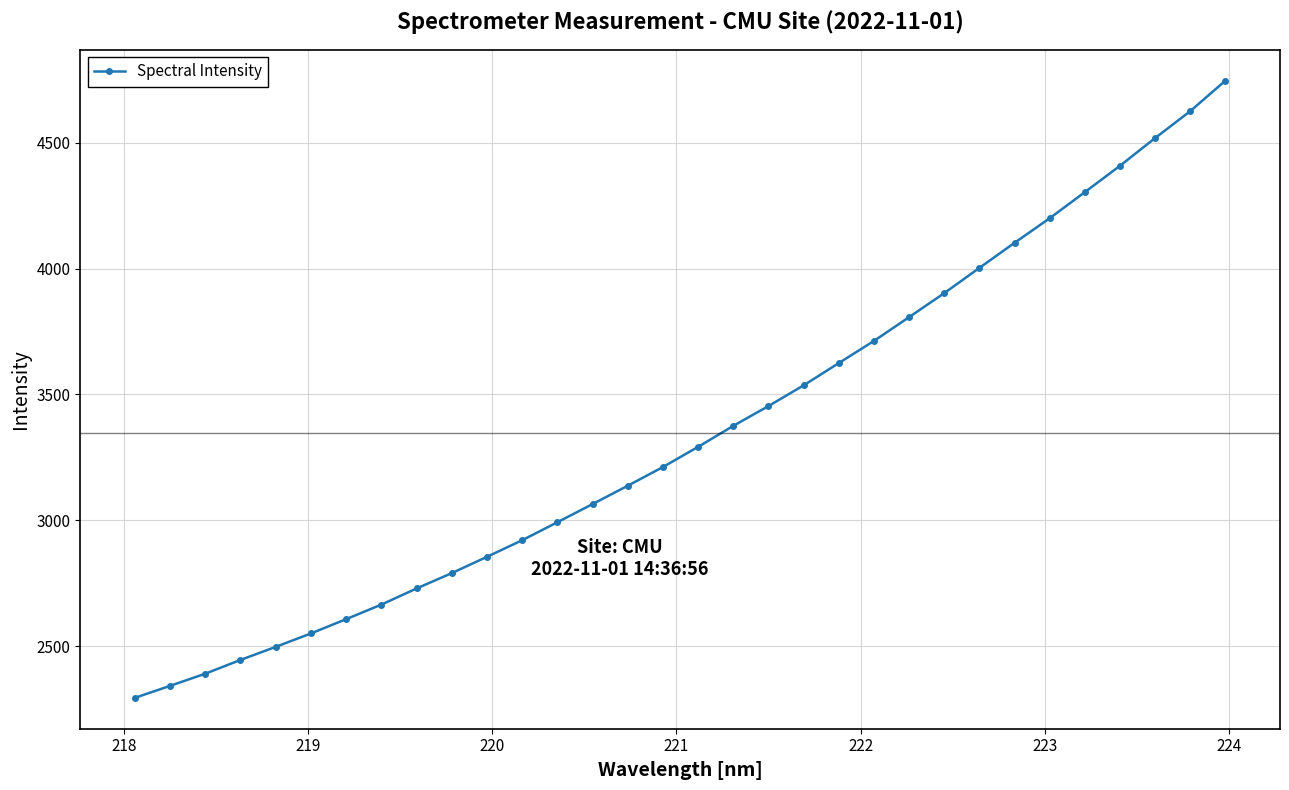

What is the smallest value displayed?

2294.0